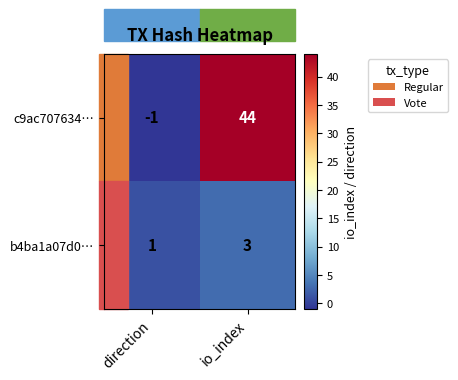

Which category has the lowest value across all series?

direction